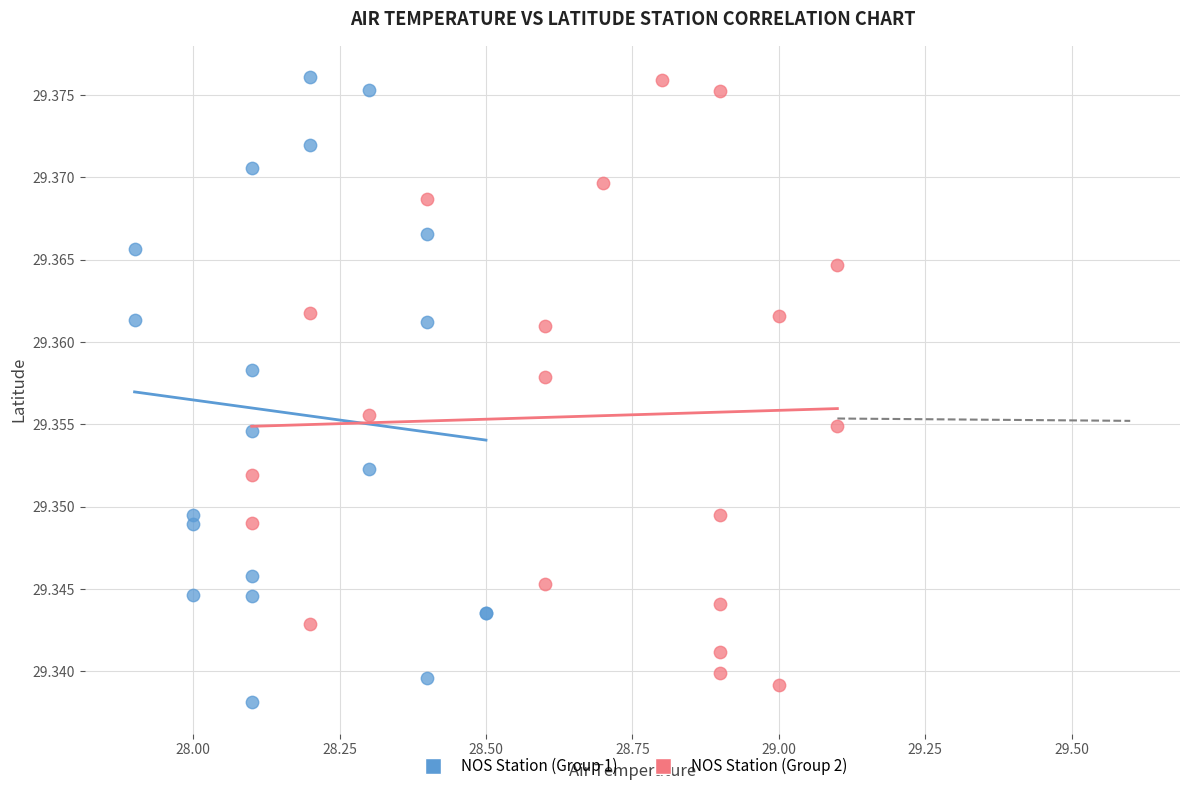

Which series has the largest Y range (max minus min)?

NOS Station (Group 1)